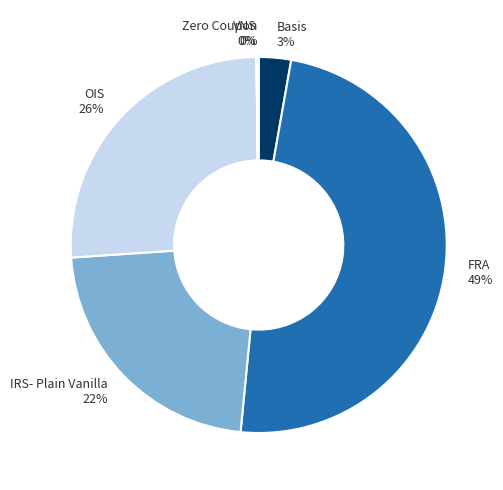

To the nearest percent, what is the difference between the largest and smallest slice percentages?

49%